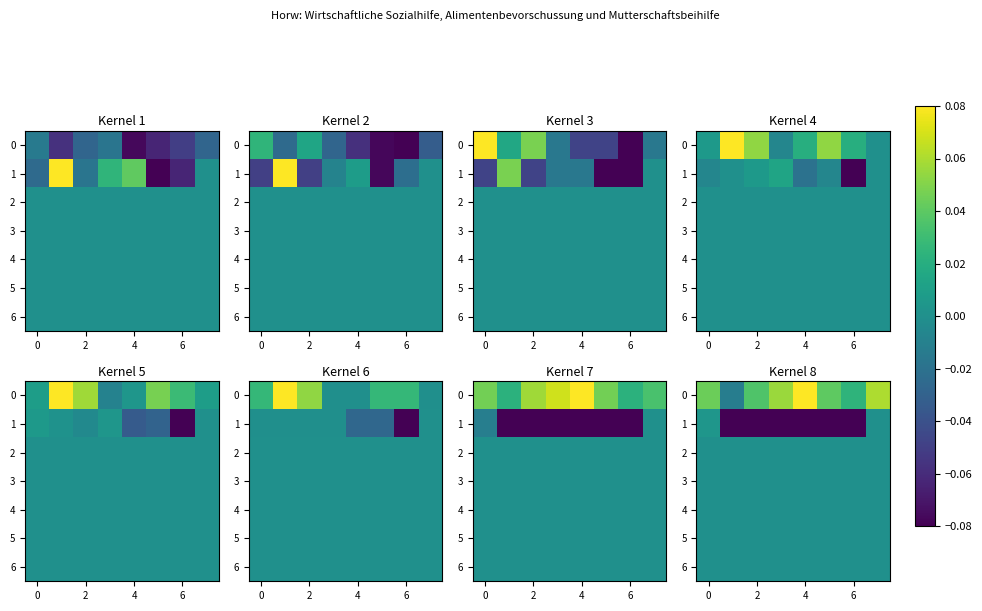

At how many categories does at least one series exceed 0?

7